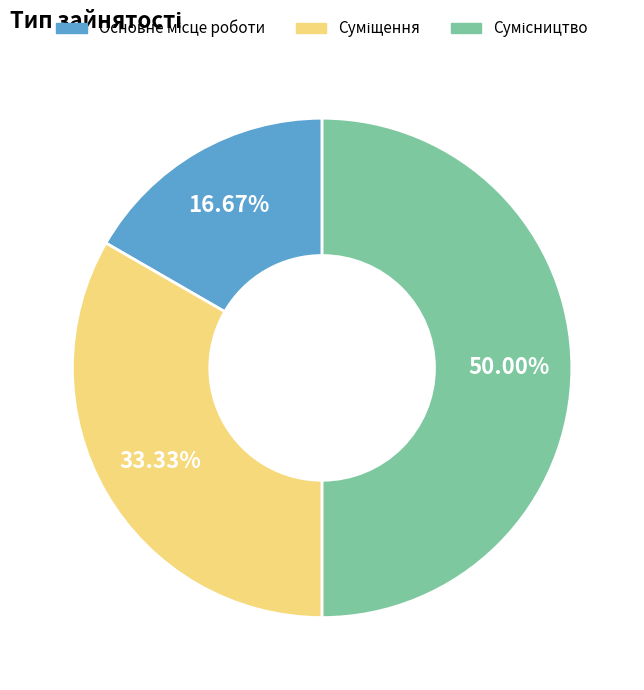

Count the number of slices in the pie.

3